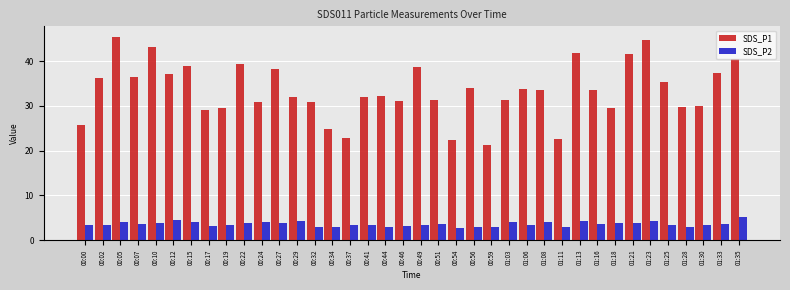

At 00:00, list the series in order from largest to smallest.

SDS_P1, SDS_P2